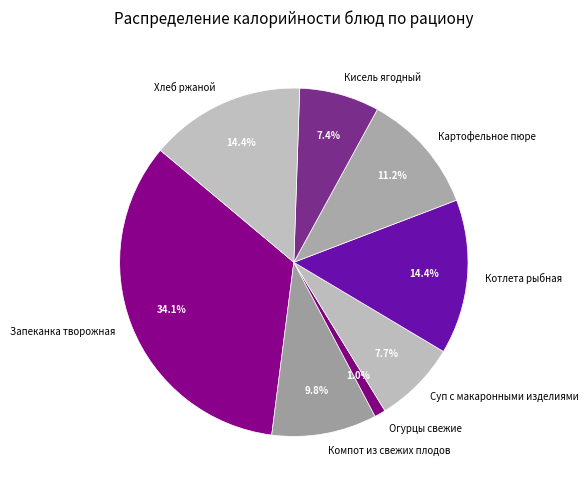

What is the ratio of the value at Запеканка творожная to the value at Котлета рыбная?

2.4